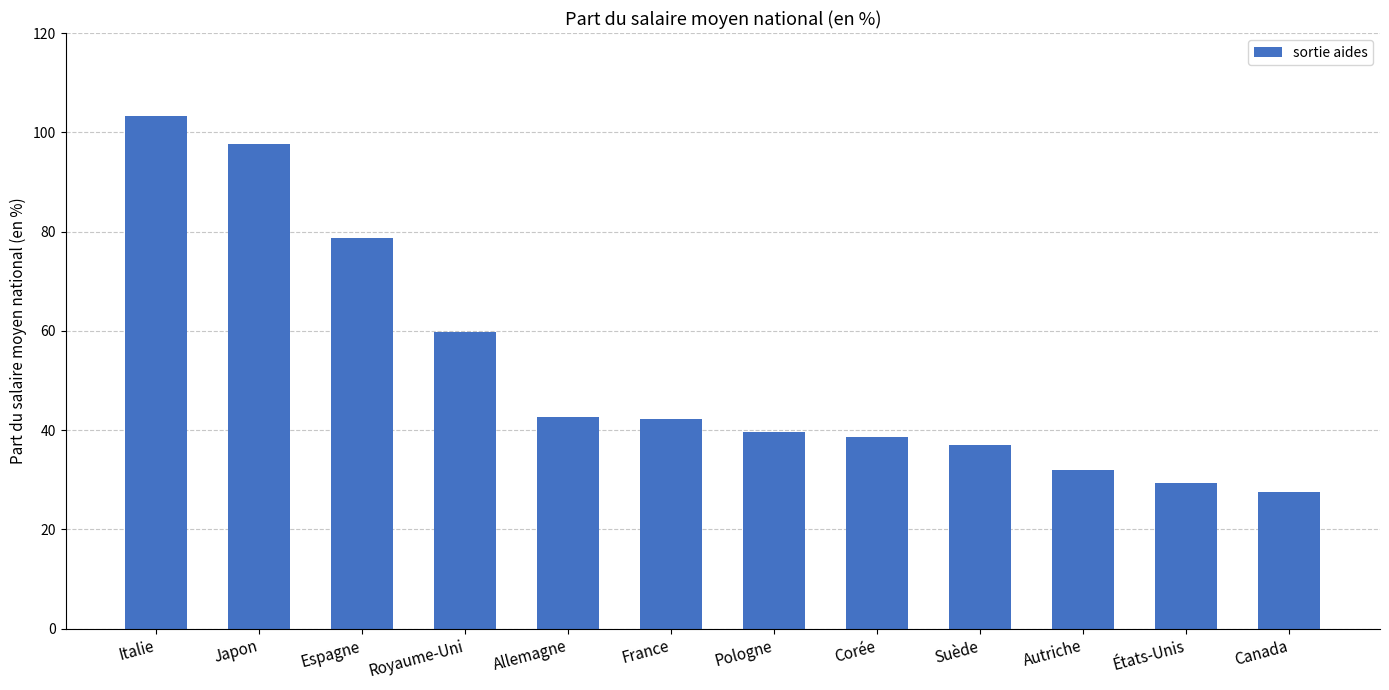

What position from the right is États-Unis?

2